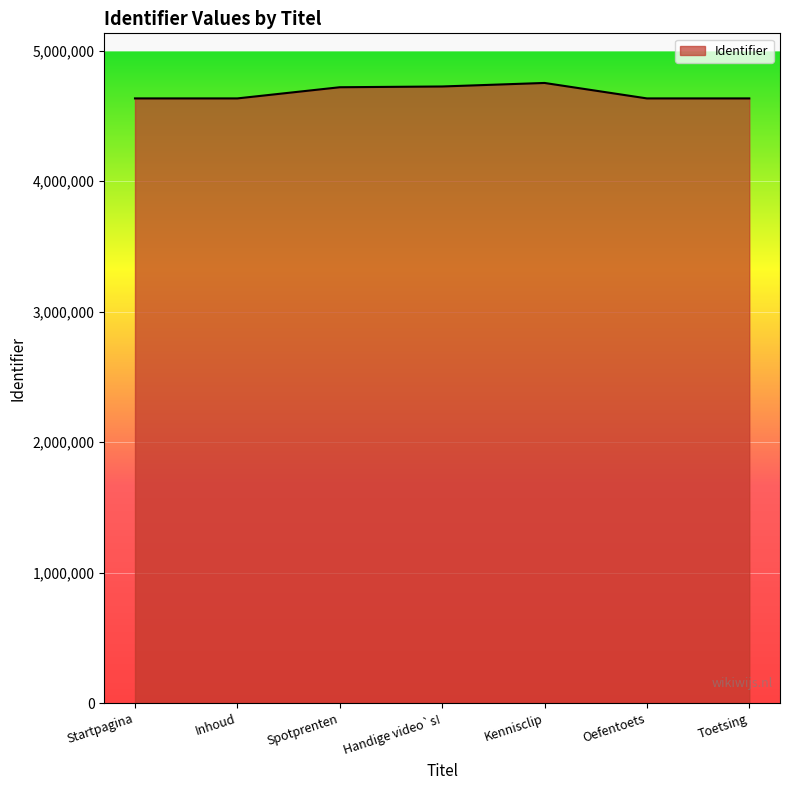

Where is the data nearest to the value 4694215?

Spotprenten